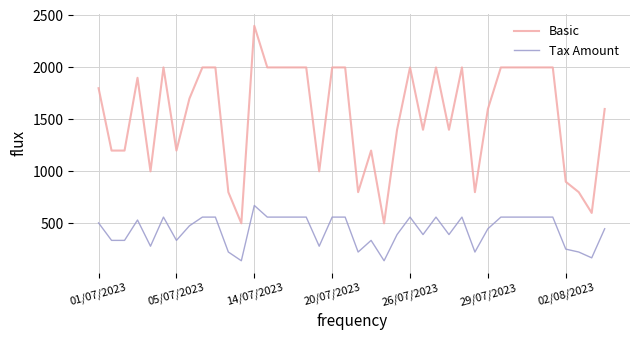

List the series in order of their peak value, lowest first.

Tax Amount, Basic